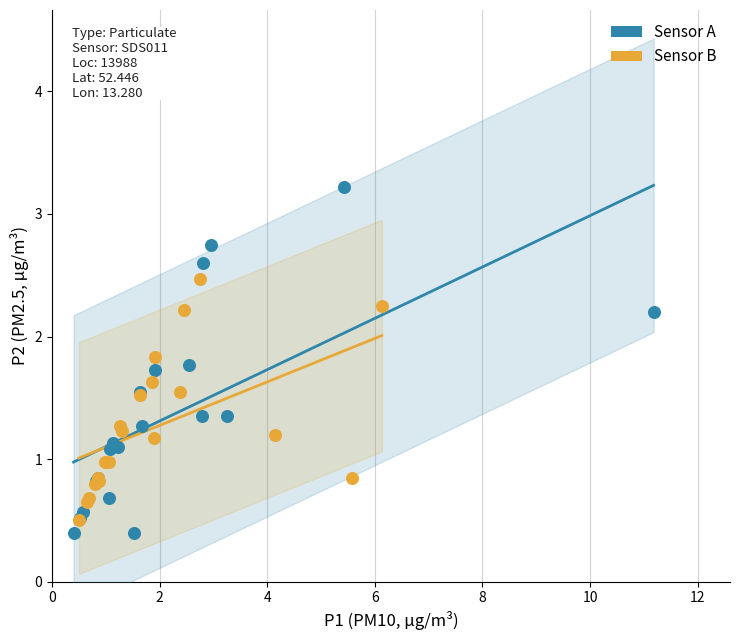

Which series reaches the maximum Y coordinate?

Sensor A